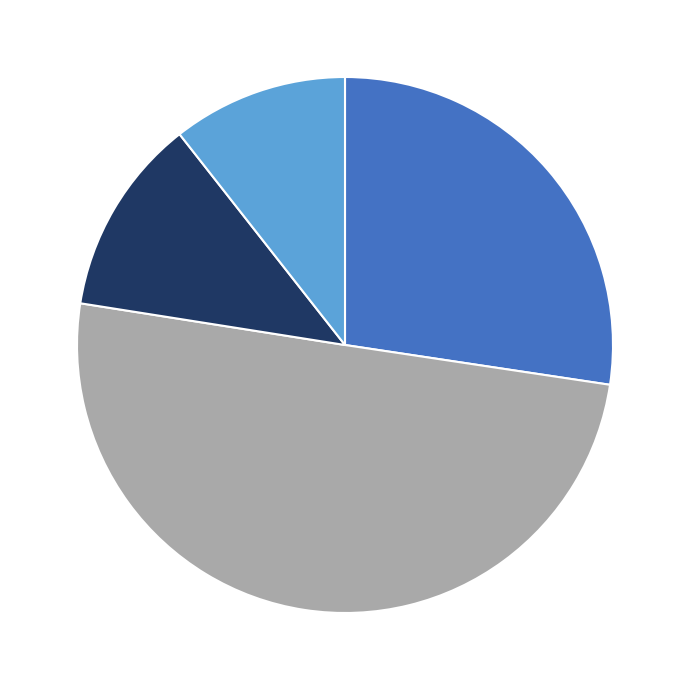

How many slices are in this pie chart?

4